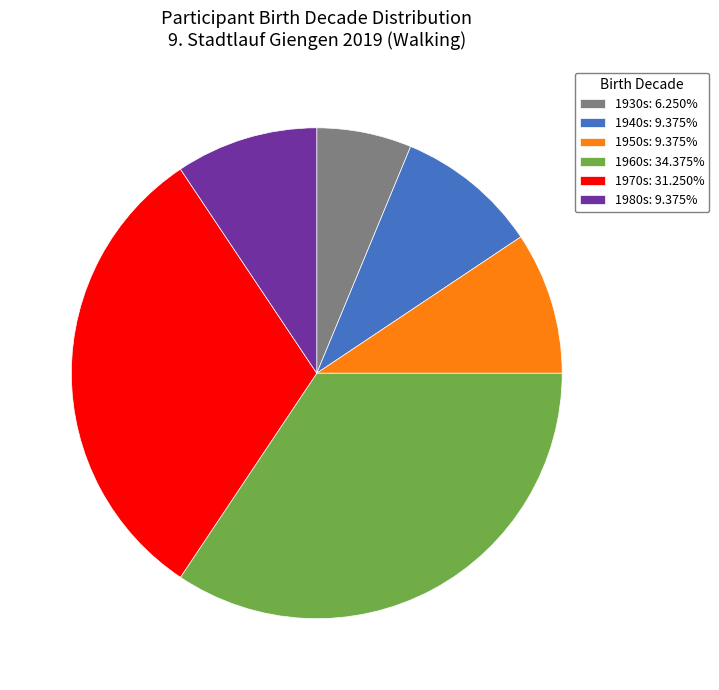

What is the ratio of the value at 1980s: 9.375% to the value at 1940s: 9.375%?

1.0